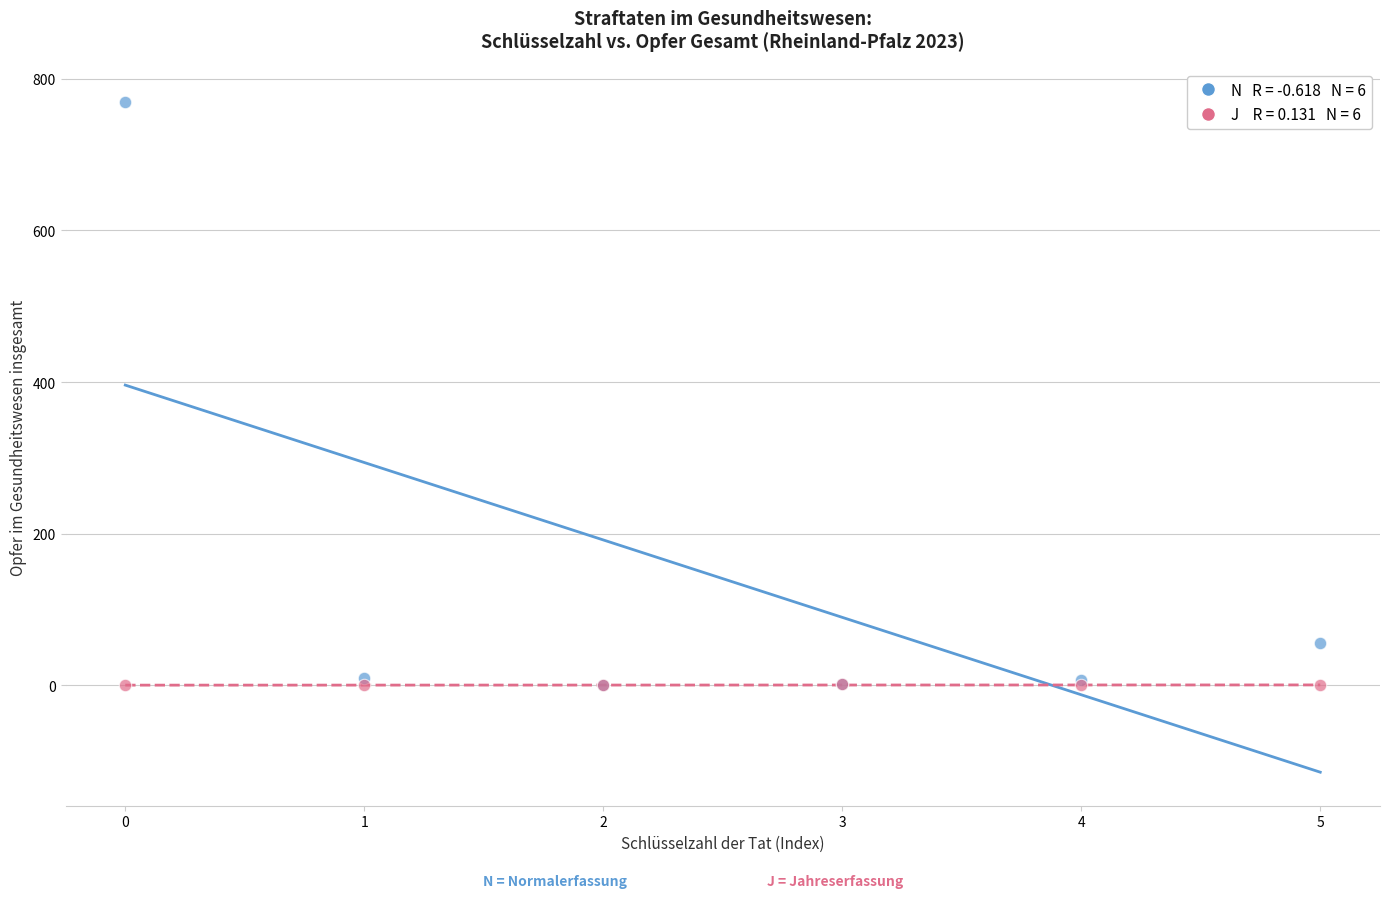

Across all series, what Y value is closest to 385?

56